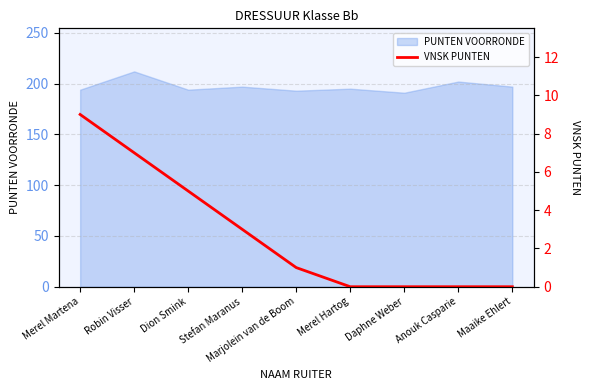

What is the approximate value of PUNTEN VOORRONDE at Stefan Maranus?

197